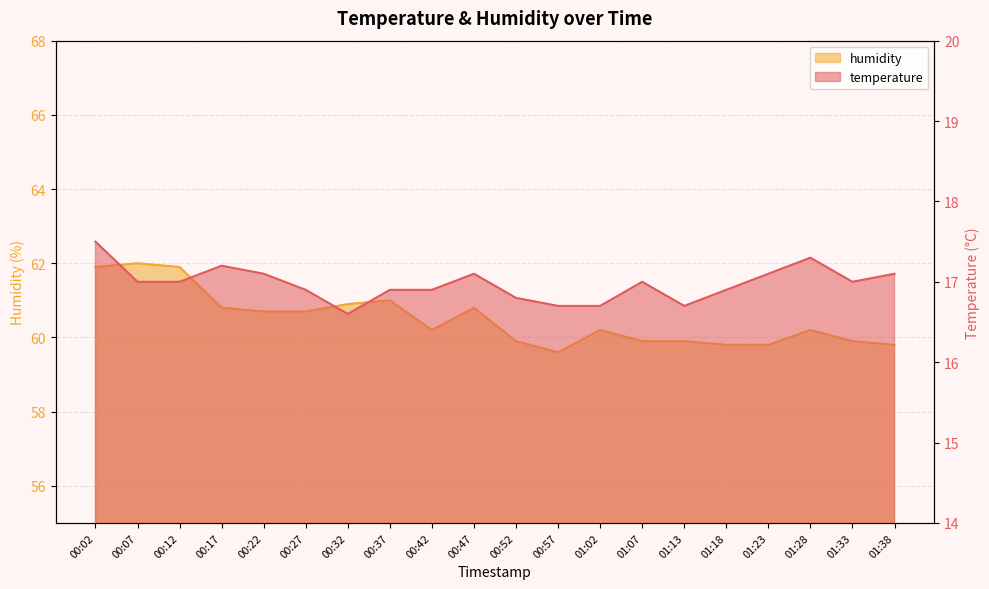

What are all the series names shown in the legend?

temperature, humidity